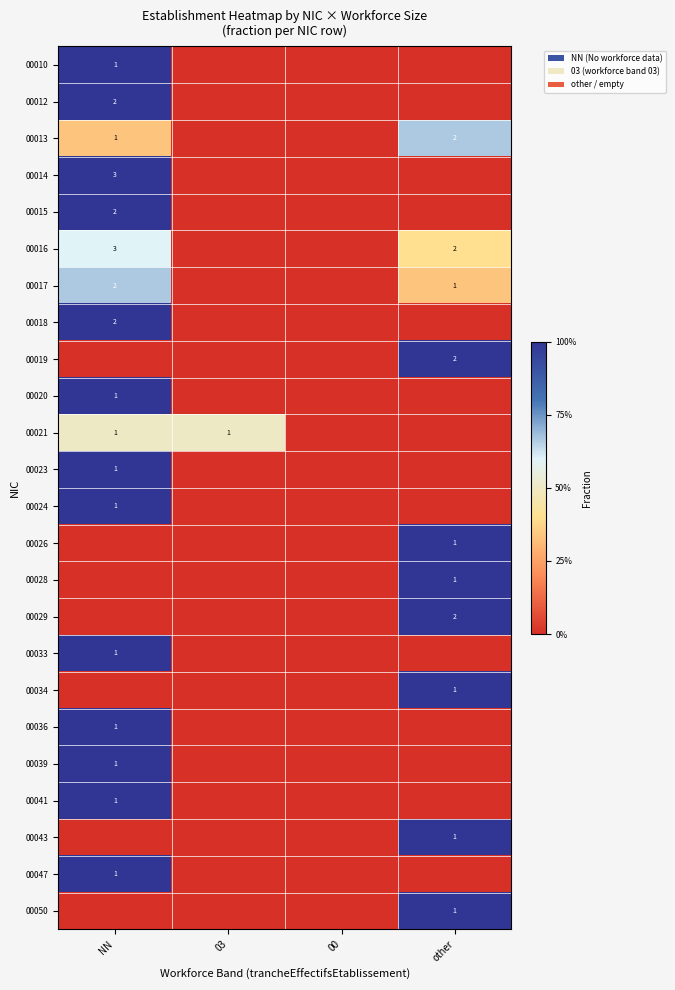

What is the total value across all series at NN?

15.1